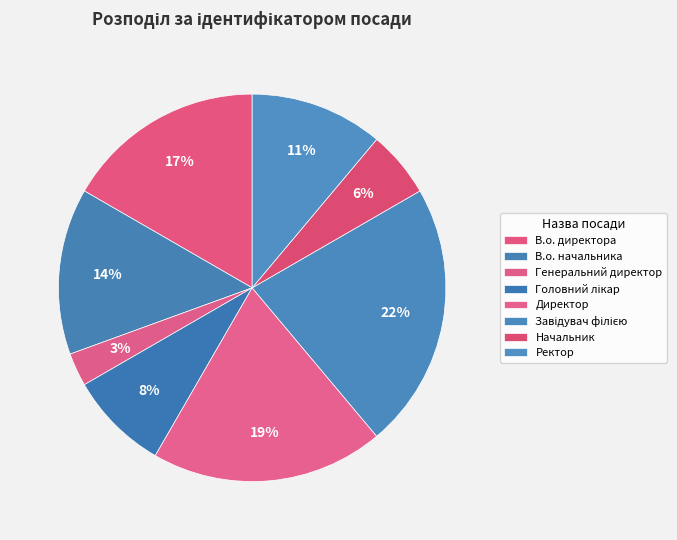

True or false: Головний лікар accounts for 8% of the total.

True